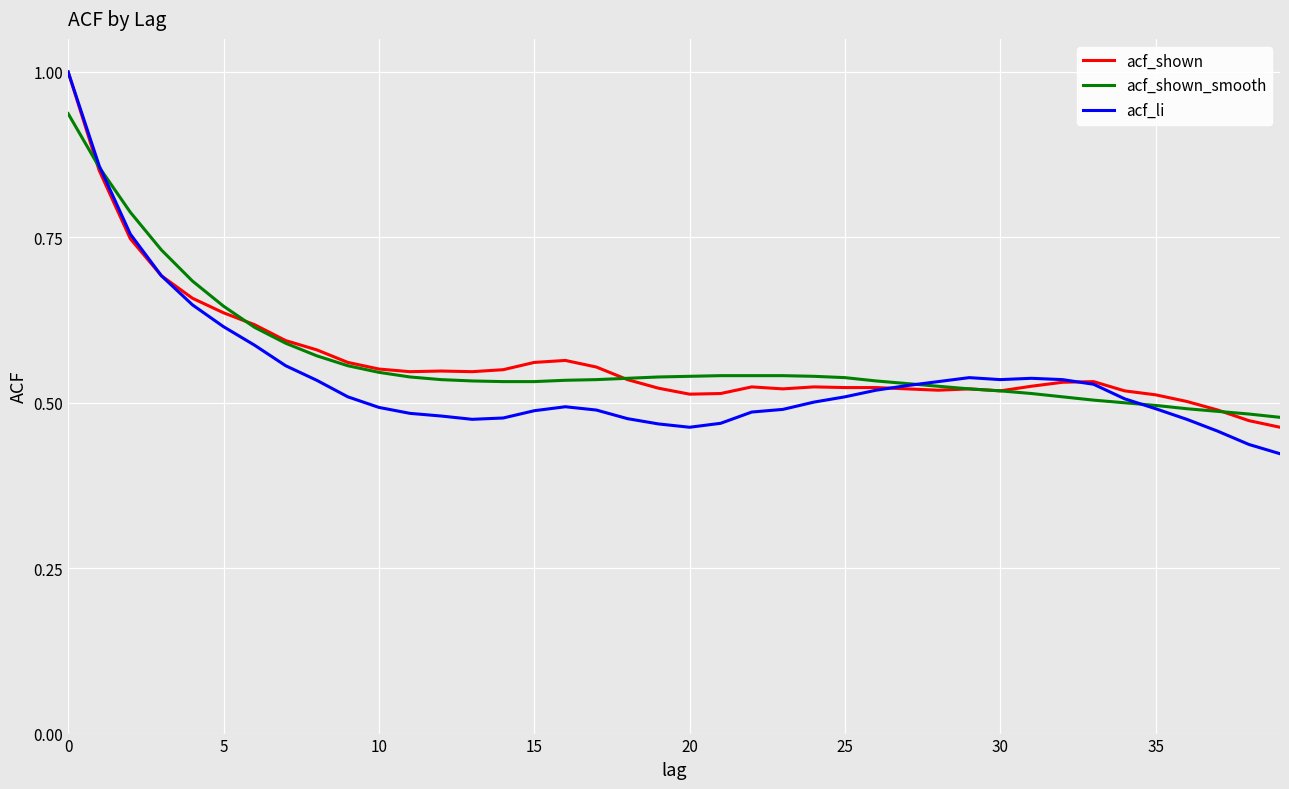

True or false: acf_li has a value of 1.0 at 0.

True